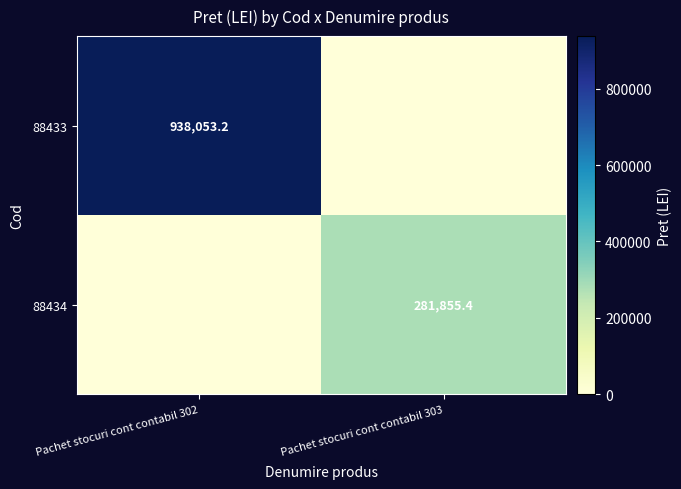

The 88433 series shows 286364.5 at Pachet stocuri cont contabil 302. True or false?

False